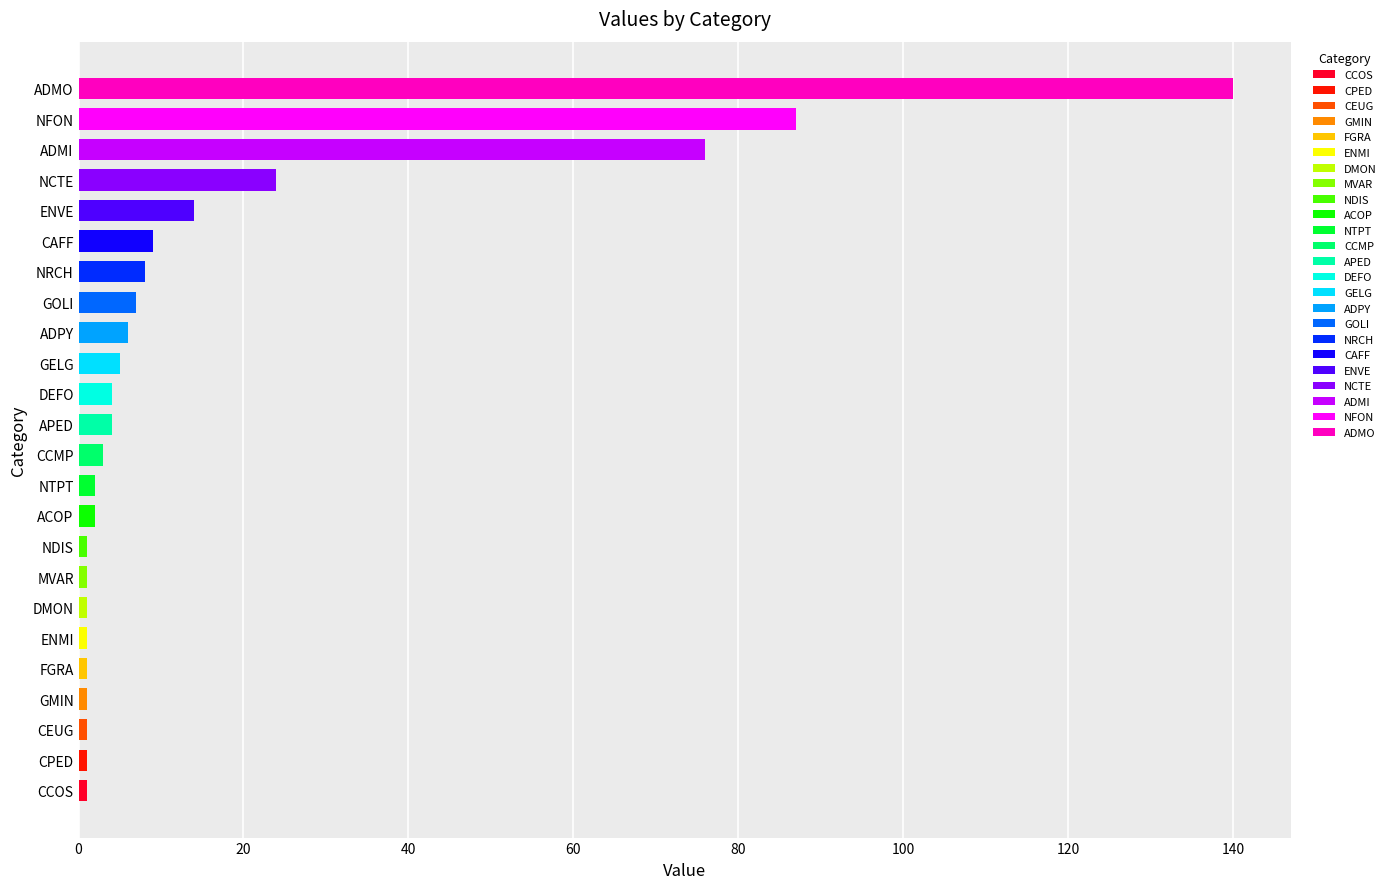

How many data points are less than 4?

12